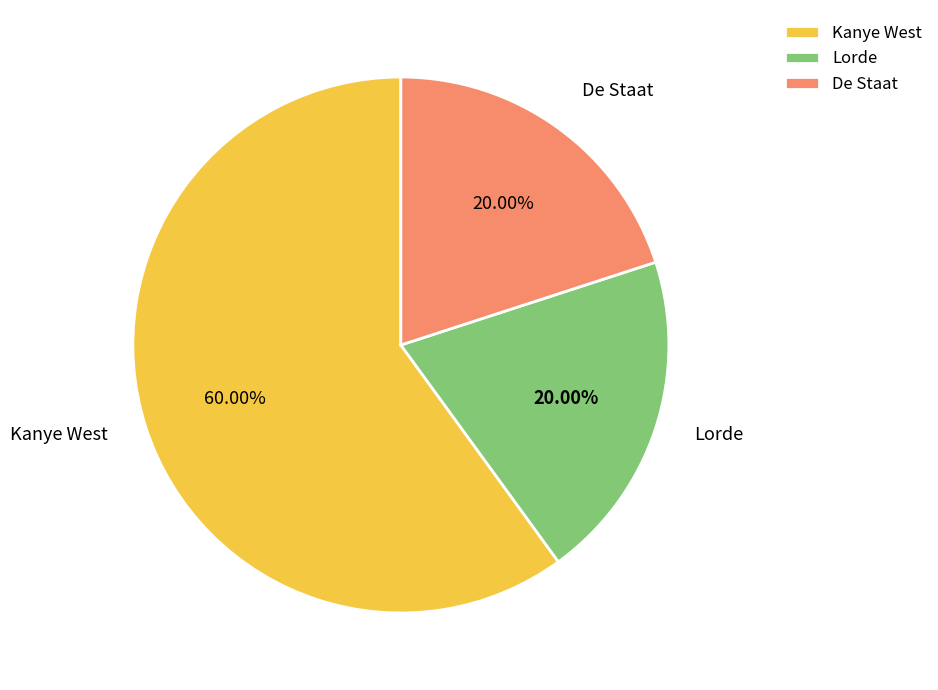

How many segments does this pie chart have?

3